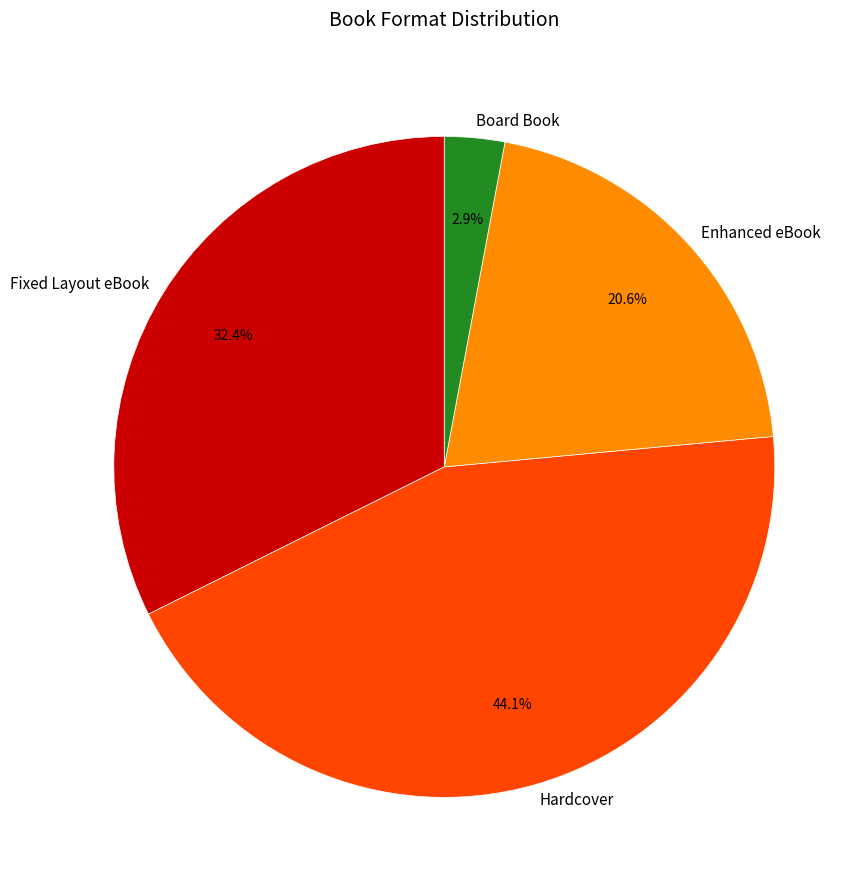

What is the total percentage of Enhanced eBook and Hardcover?

64.7%